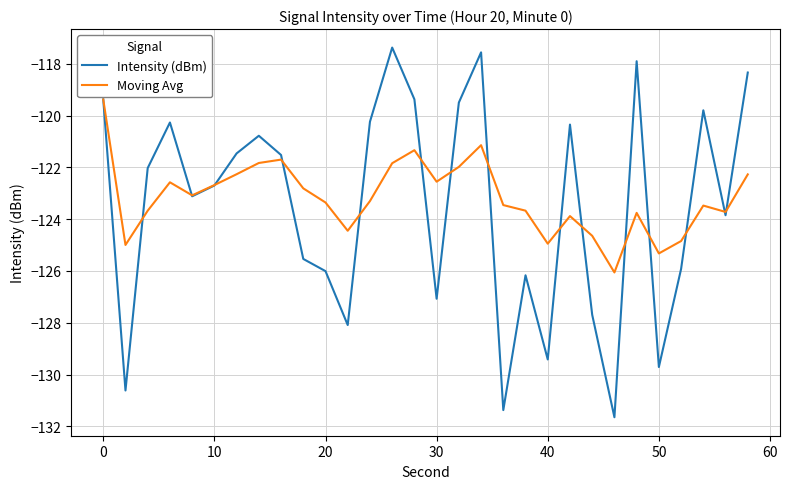

Which series has the widest spread of values?

Intensity (dBm)